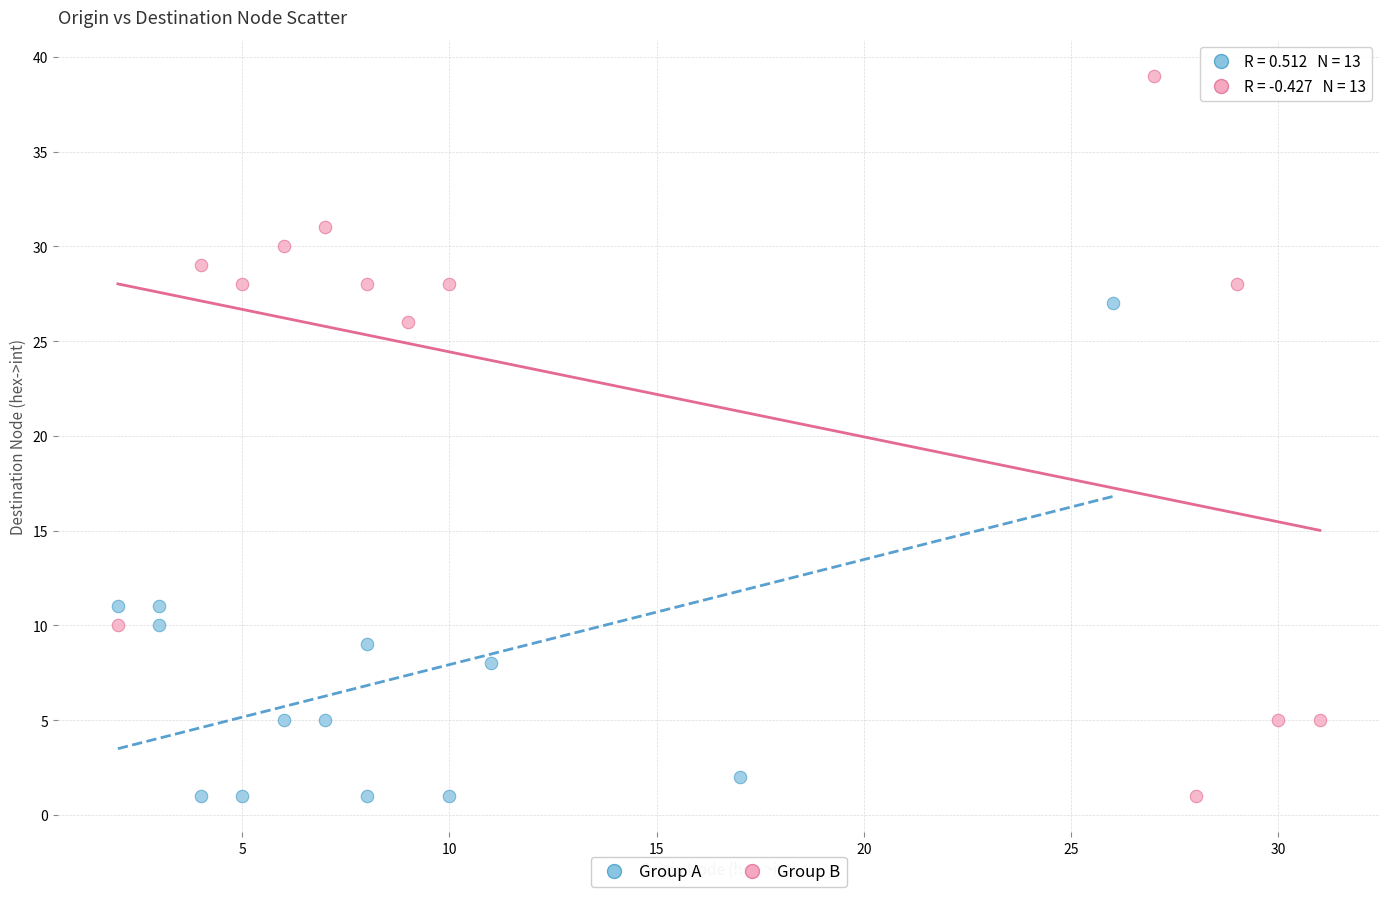

Which series has the widest spread of Y values?

Group B